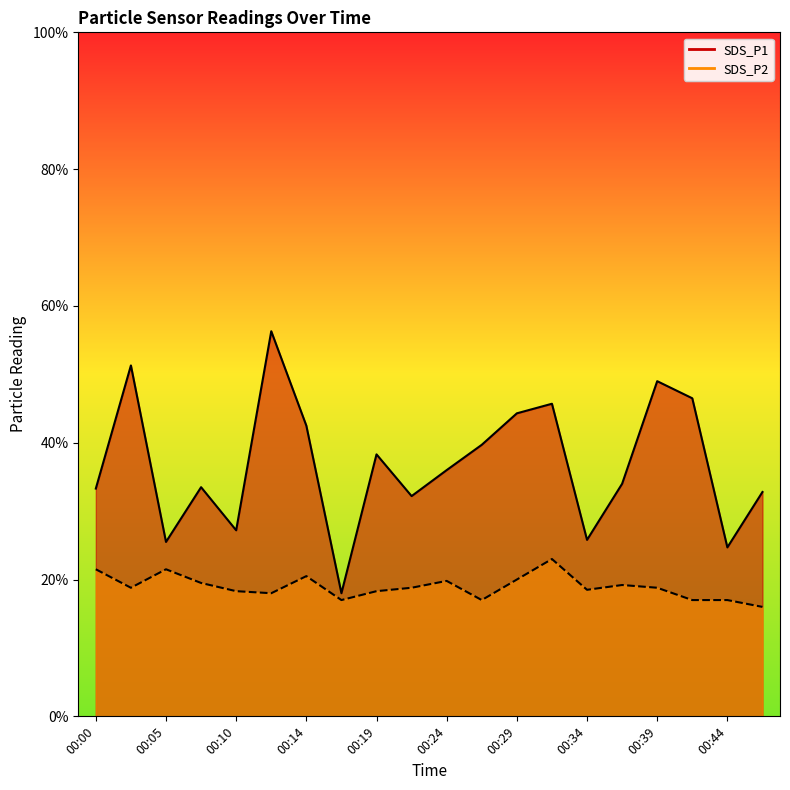

Reading left to right, extract all data points from this chart.

SDS_P1: 3.3	5.1	2.5	3.4	2.7	5.6	4.2	1.8	3.8	3.2	3.6	4.0	4.4	4.6	2.6	3.4	4.9	4.7	2.5	3.3
SDS_P2: 2.1	1.9	2.1	1.9	1.8	1.8	2.0	1.7	1.8	1.9	2.0	1.7	2.0	2.3	1.9	1.9	1.9	1.7	1.7	1.6